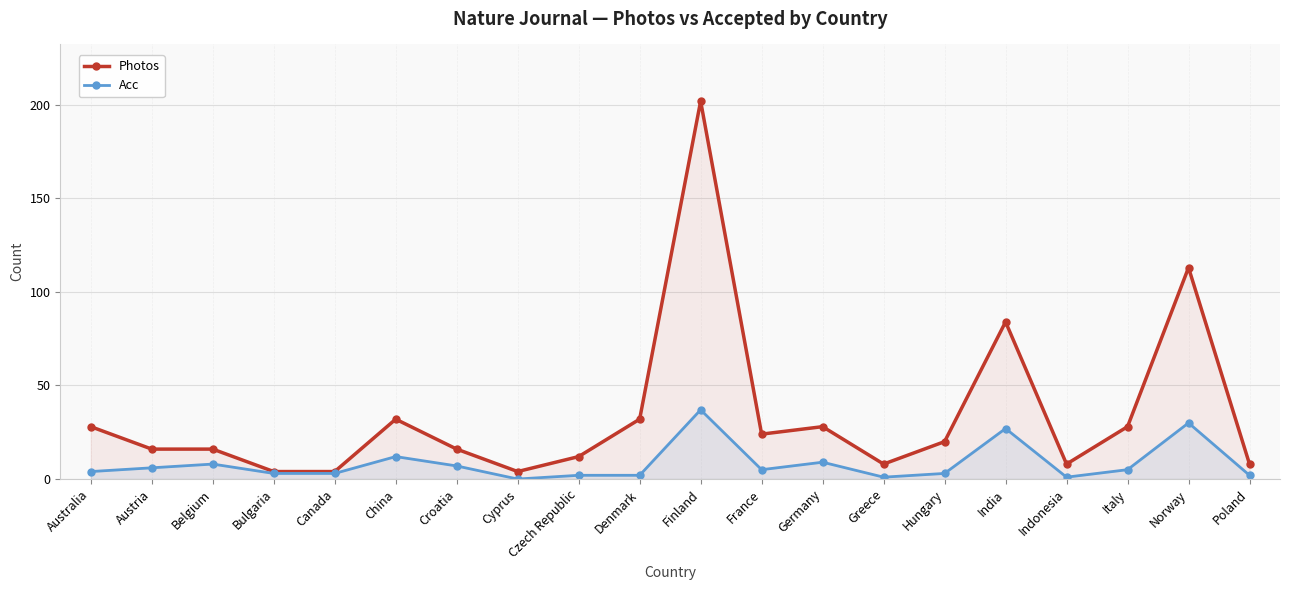

At which label does Acc reach its peak?

Finland